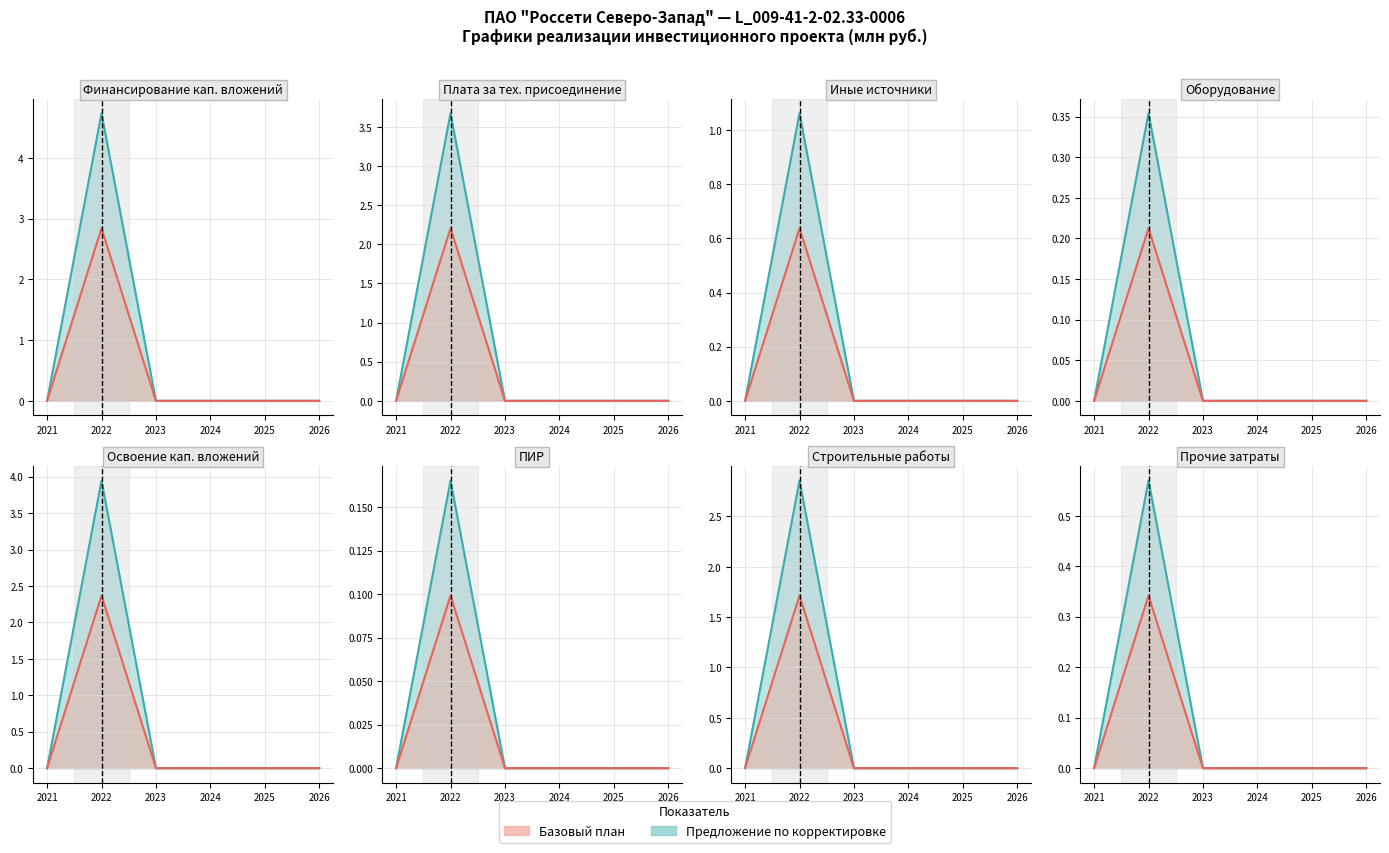

How many values in Базов. линия are above zero?

1